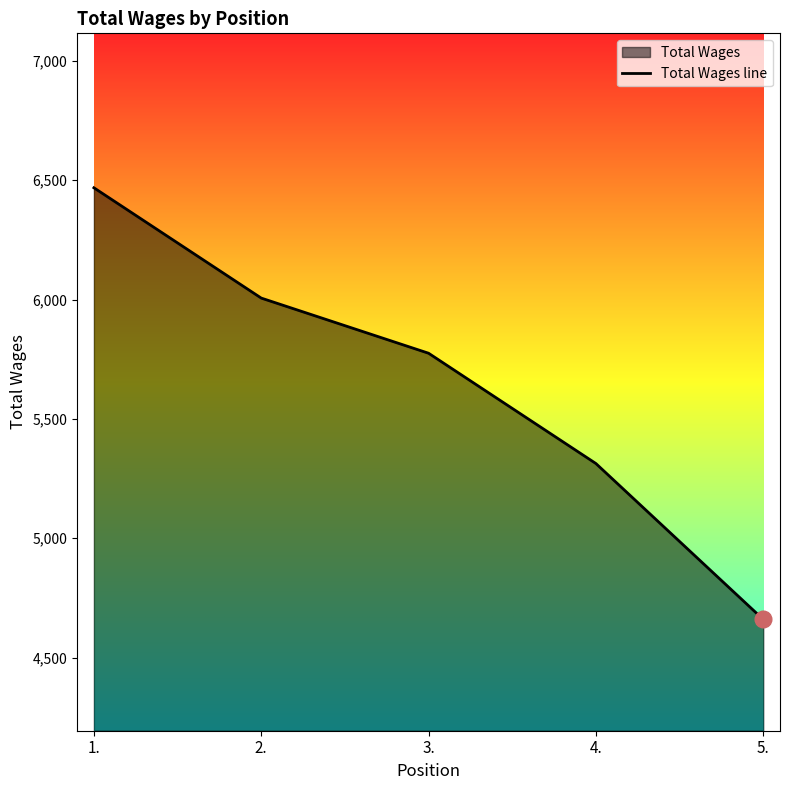

What is the minimum value shown in the chart?

4660